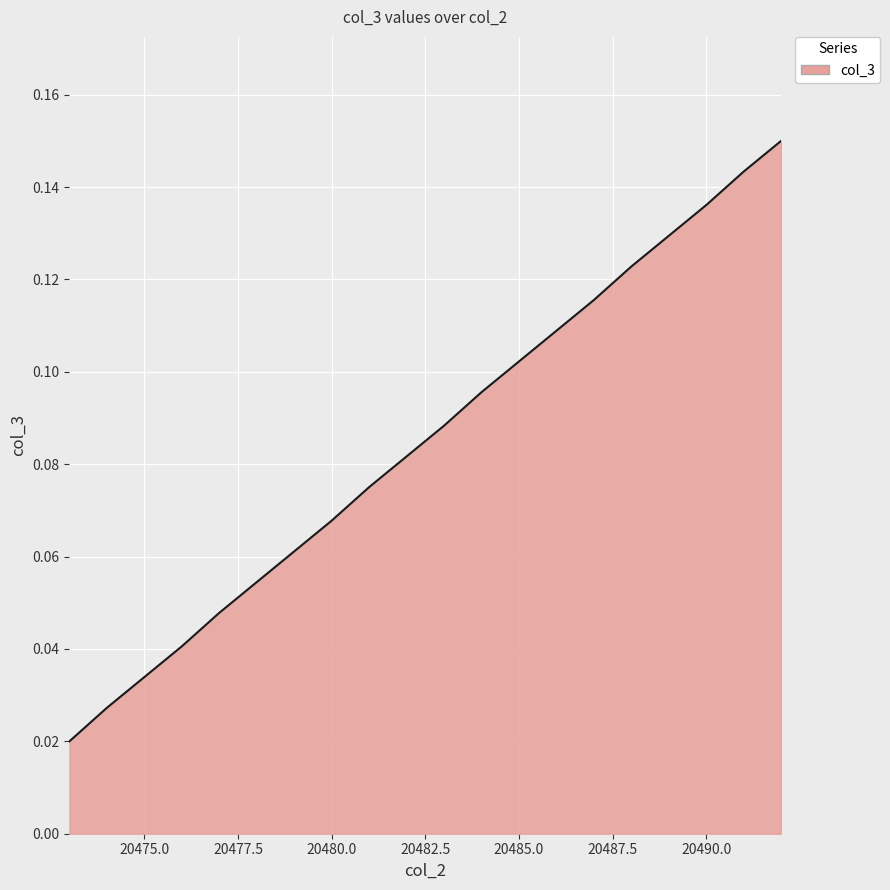

What is the difference between the maximum and second lowest values?

0.1